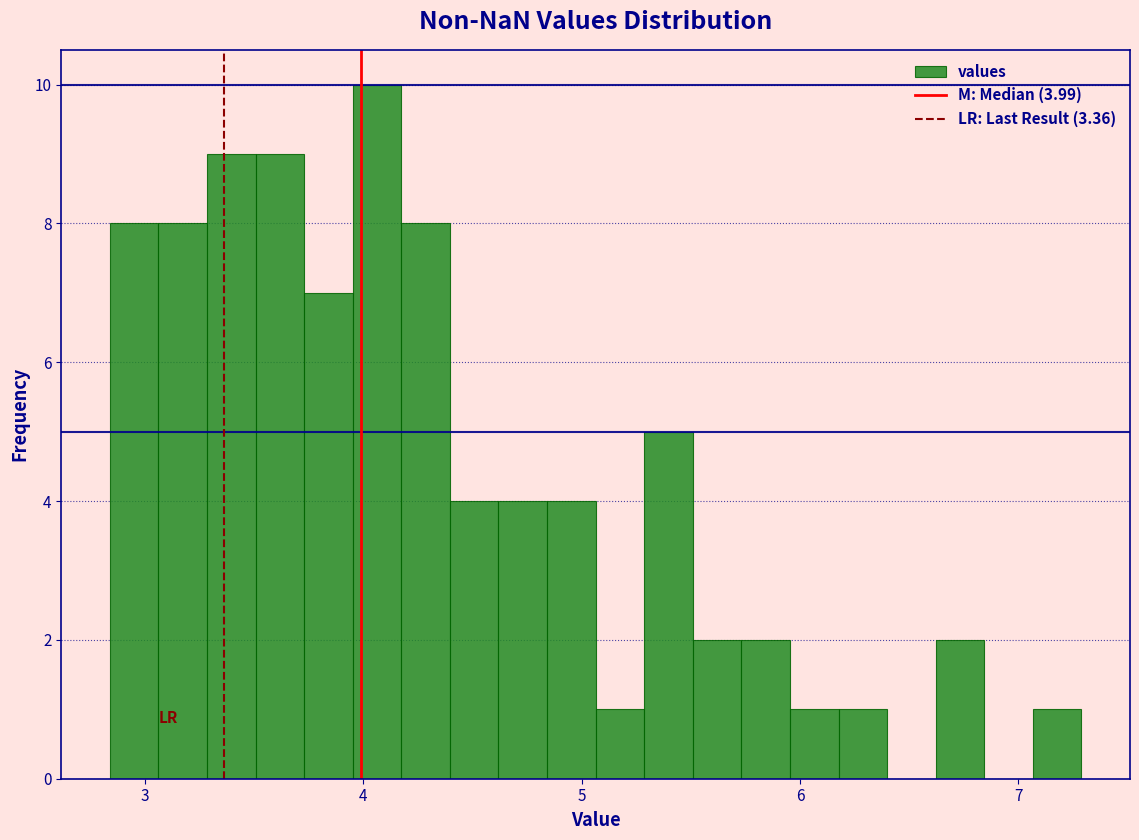

Around what value on the x-axis is the tallest bar? Give the approximate position of its centre, as read against the axis.

4.1